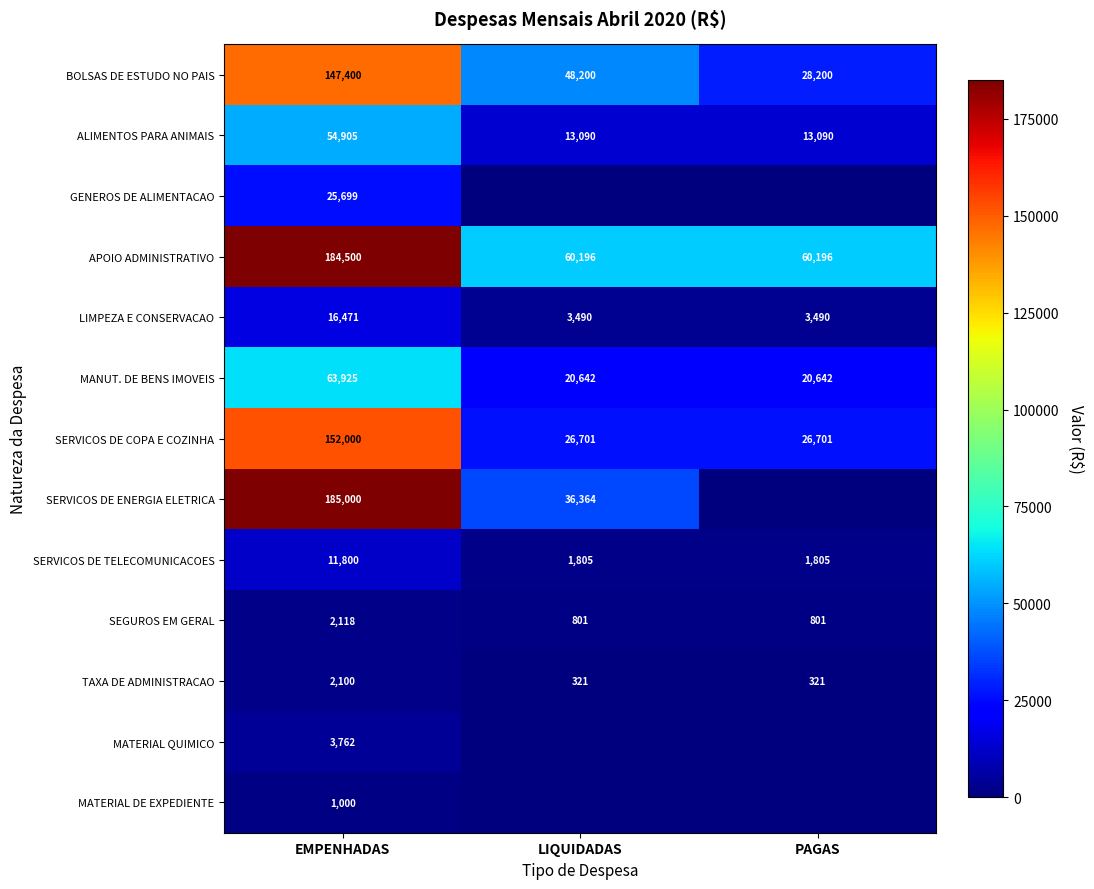

At which category does the chart reach its minimum across all series?

LIQUIDADAS